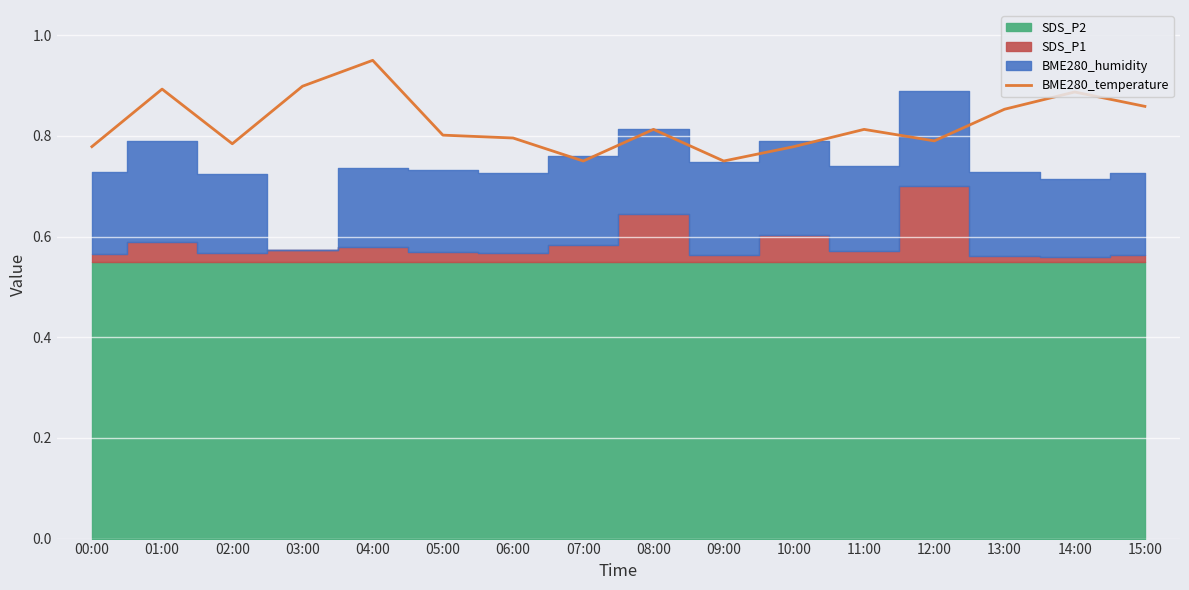

The value of BME280_temperature at 11:00 is 0.3. True or false?

False